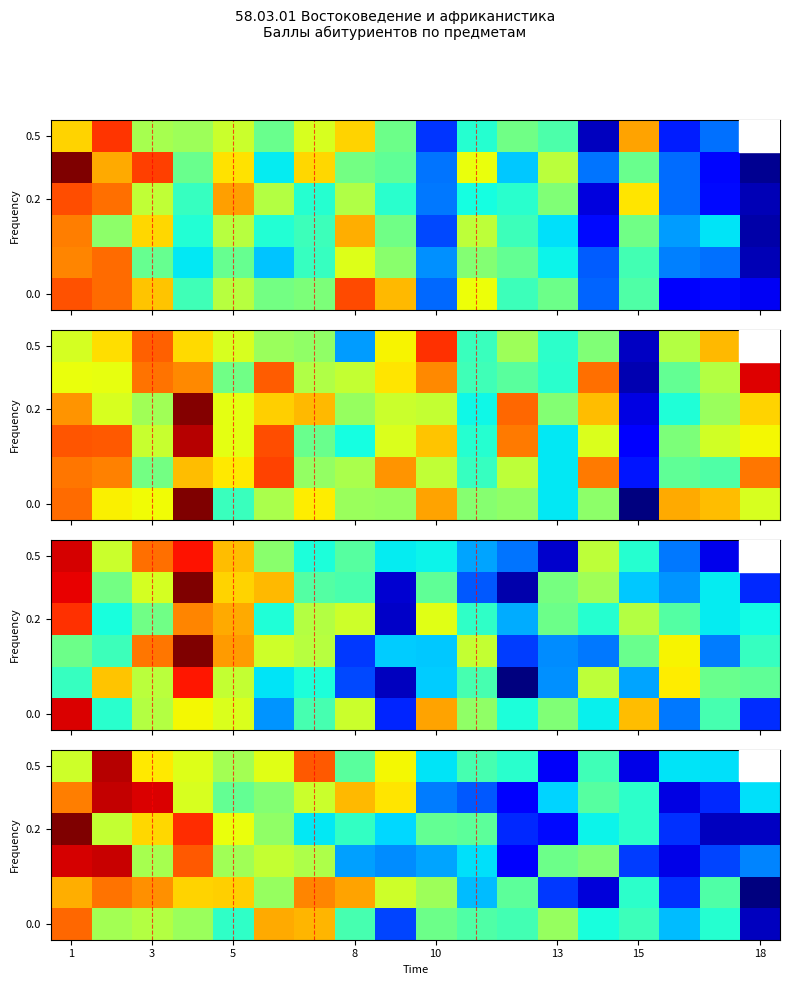

Count the number of categories in the chart.

18